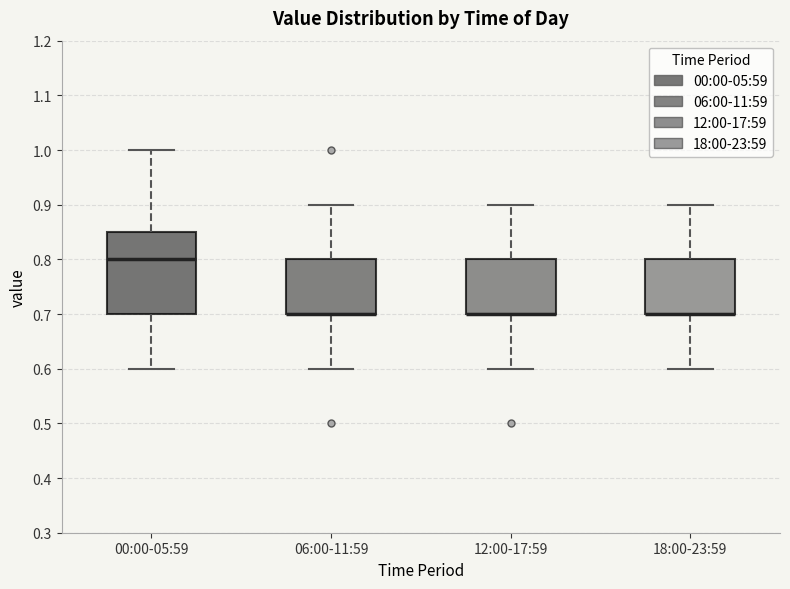

Which box is the tallest, from its lower edge to its upper edge?

00:00-05:59